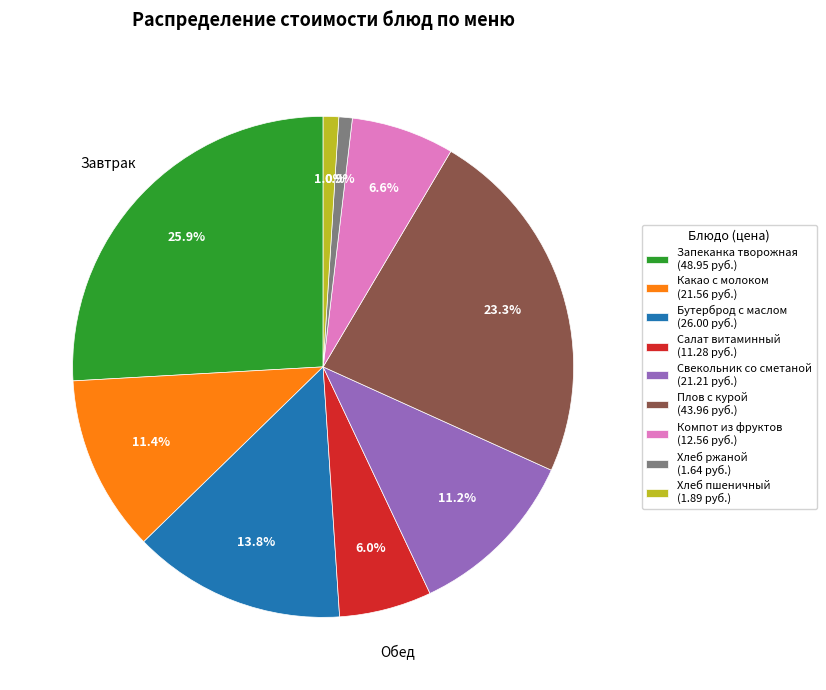

Which has a higher value, Свекольник со сметаной (21.21 руб.) or Плов с курой (43.96 руб.)?

Плов с курой (43.96 руб.)